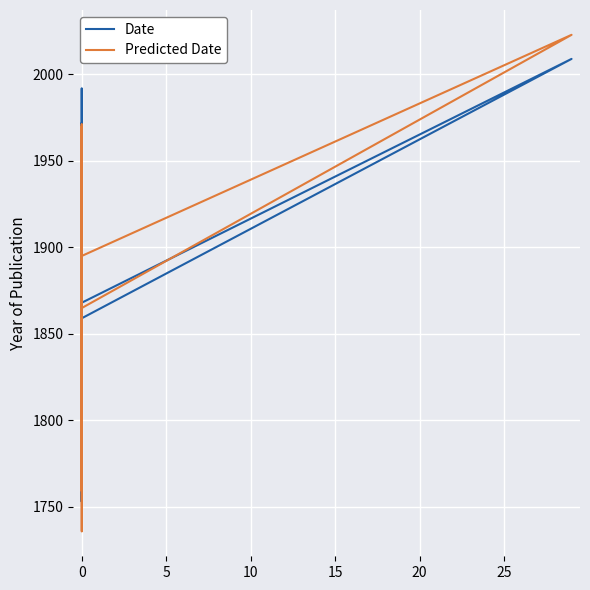

The Date series shows 2641.6 at 10. True or false?

False